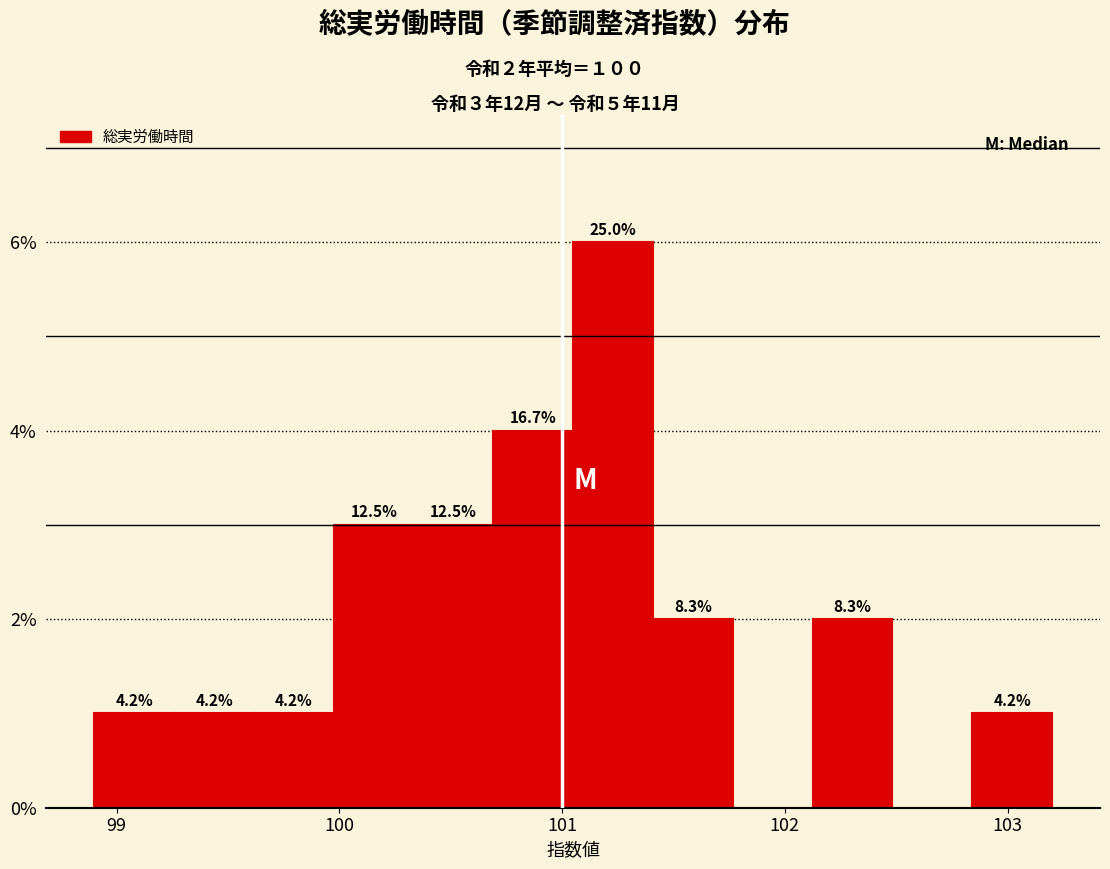

Around what value on the x-axis is the tallest bar? Give the approximate position of its centre, as read against the axis.

101.2